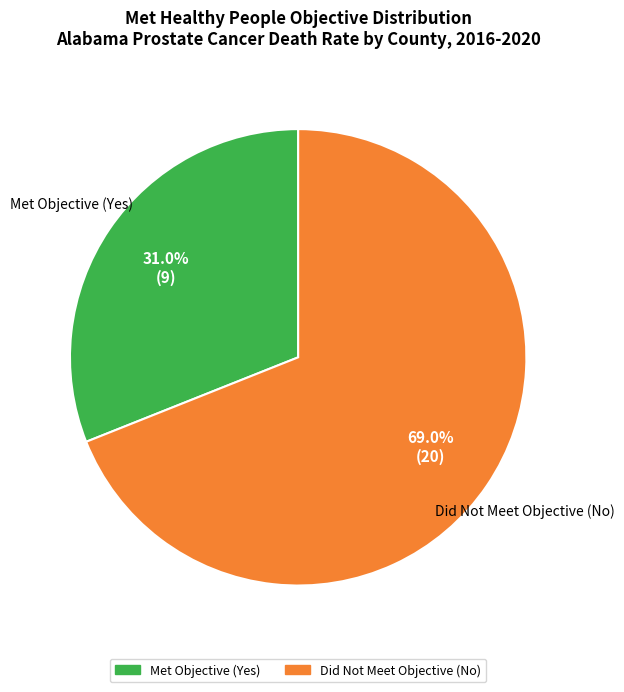

Is there a majority slice in this chart?

Yes